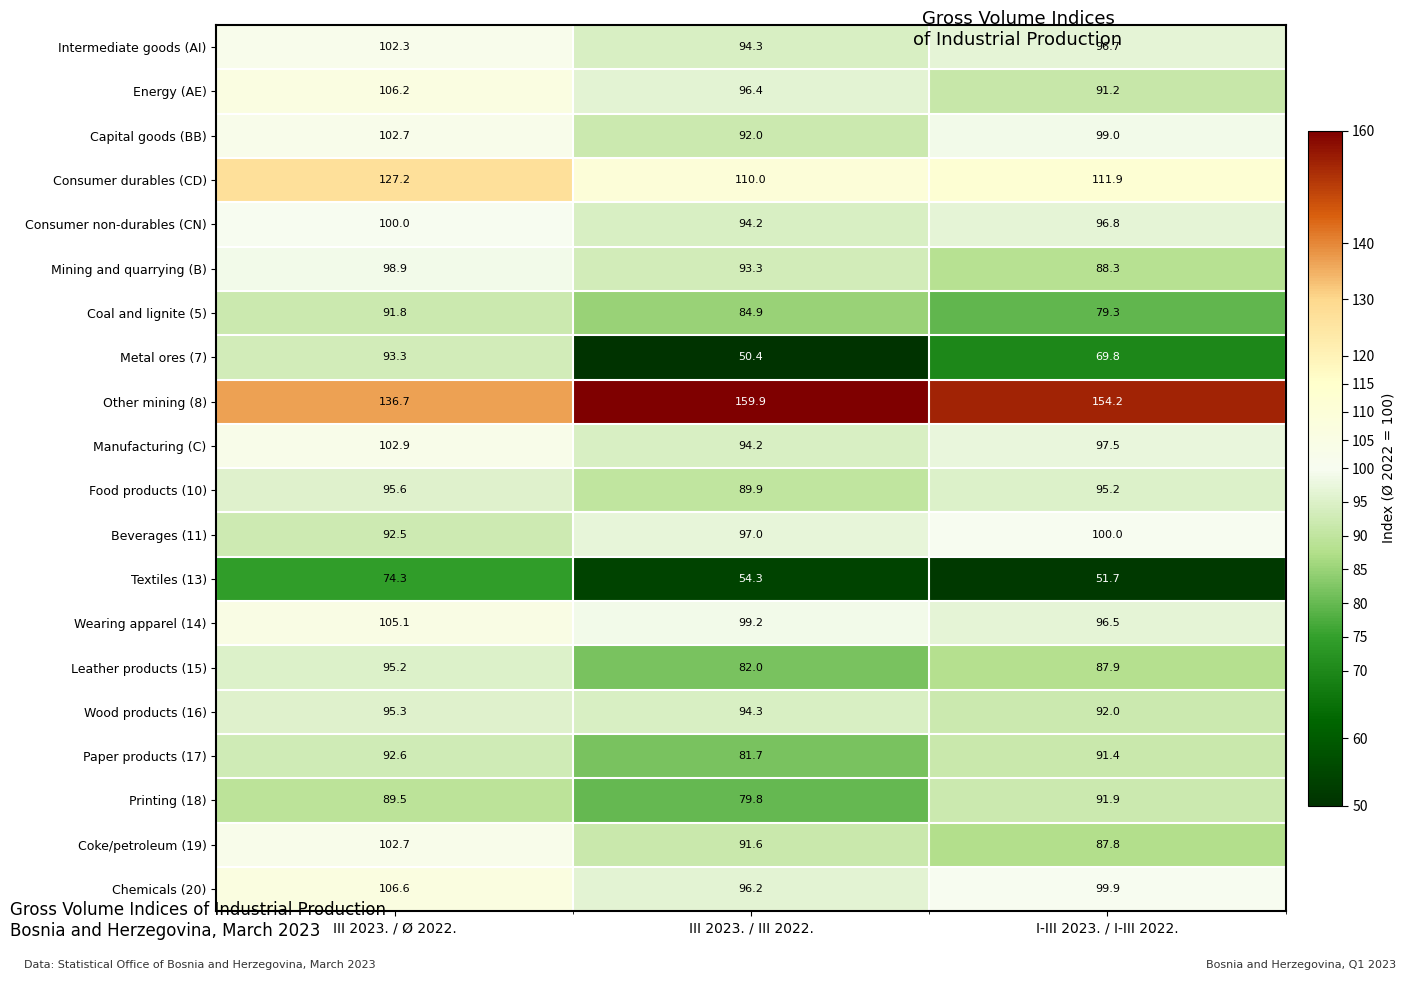

What is the total value across all series at I-III 2023. / I-III 2022.?

1879.0